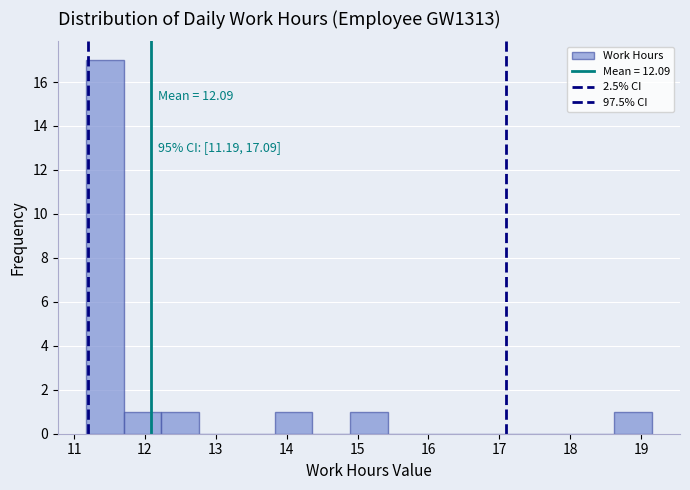

Over which range of the x-axis is the bar tallest?

11.2 to 11.7